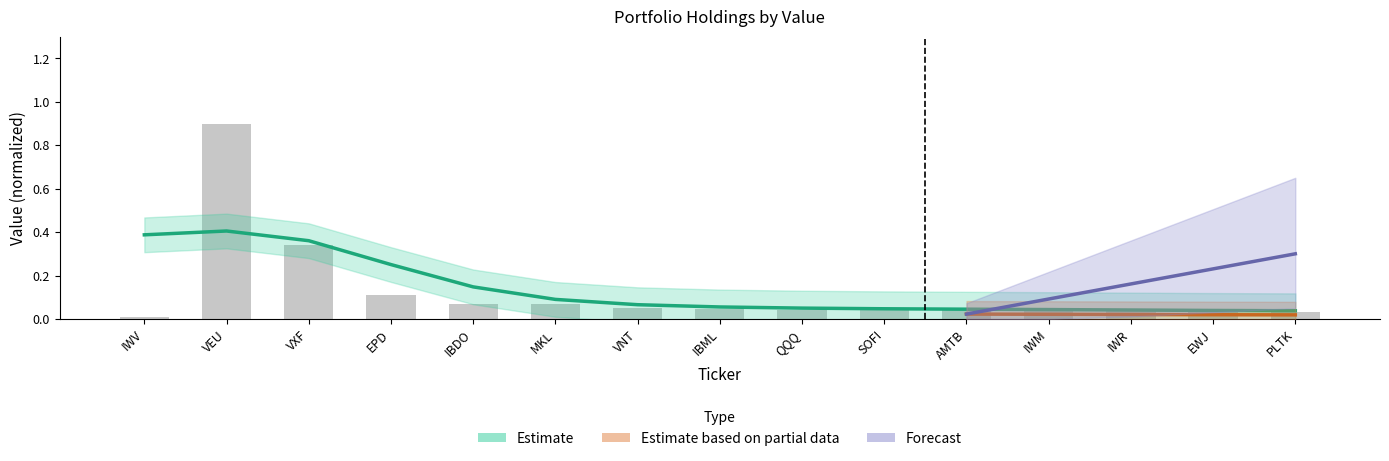

Which has a higher value, PLTK or AMTB?

AMTB